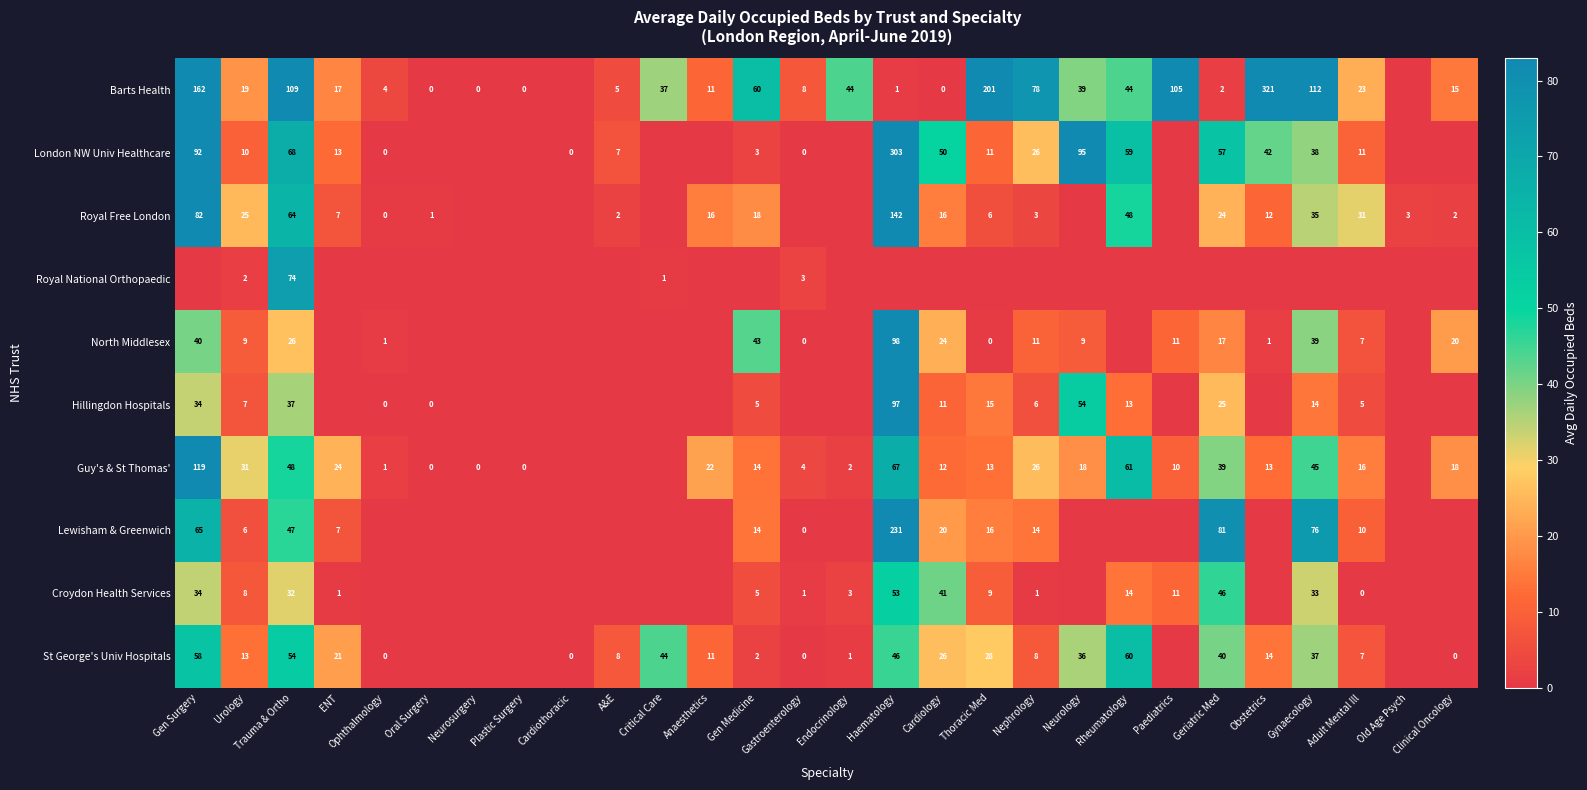

The Croydon Health Services series shows 8 at Urology. True or false?

True